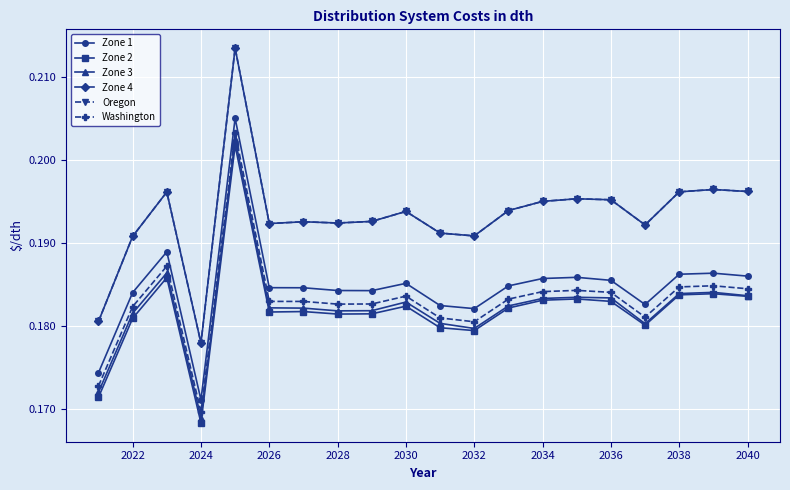

True or false: Oregon and Zone 1 intersect in this chart.

False